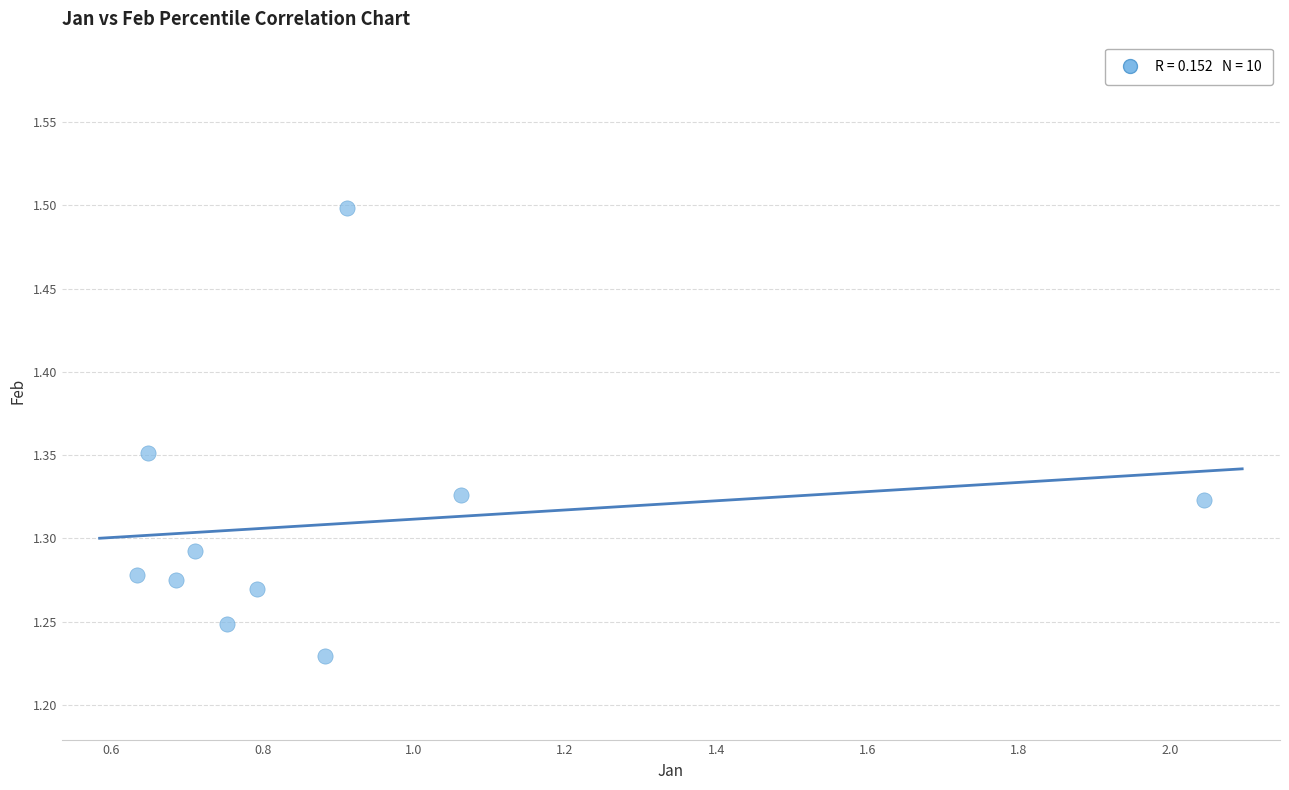

What is the range of Y values (max minus min)?

0.3